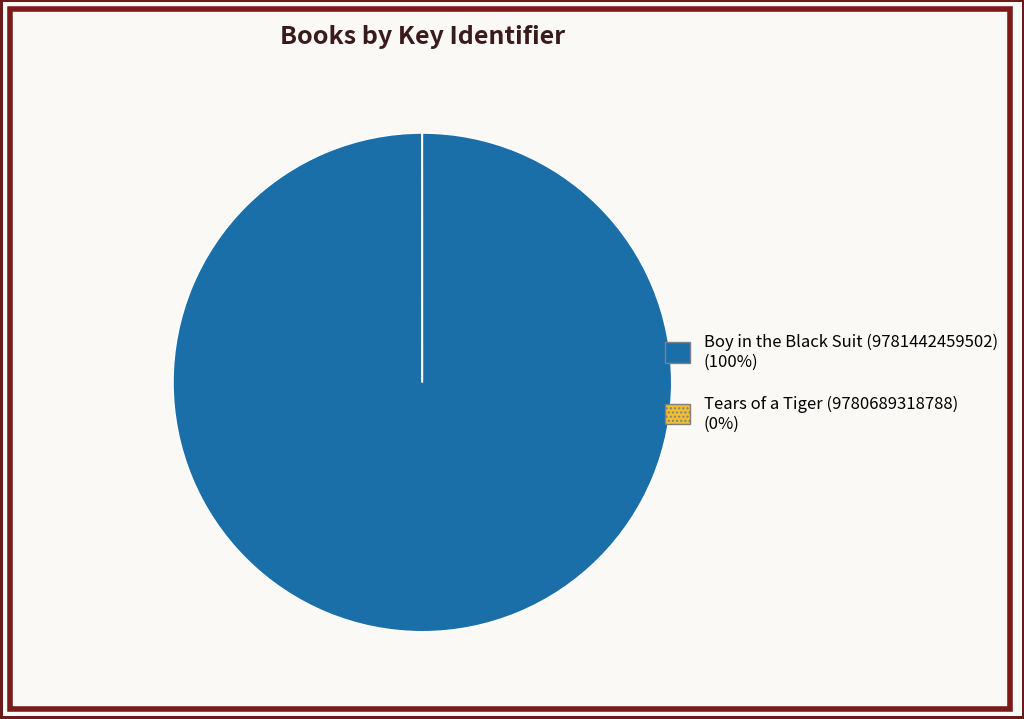

The Boy in the Black Suit (9781442459502) (100%) slice represents 100% of the pie. True or false?

True